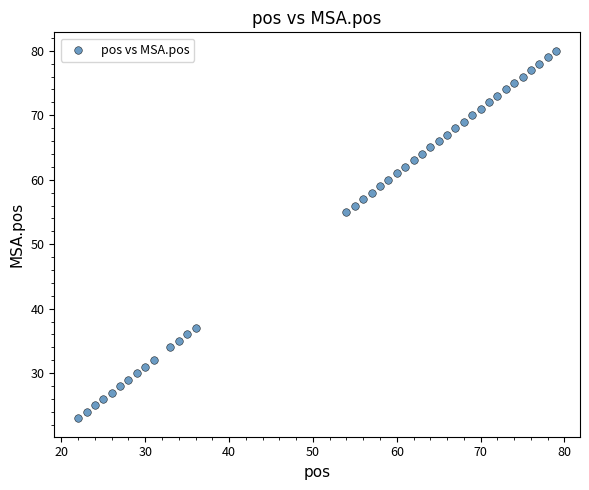

What Y value in the scatter plot is closest to 51?

55